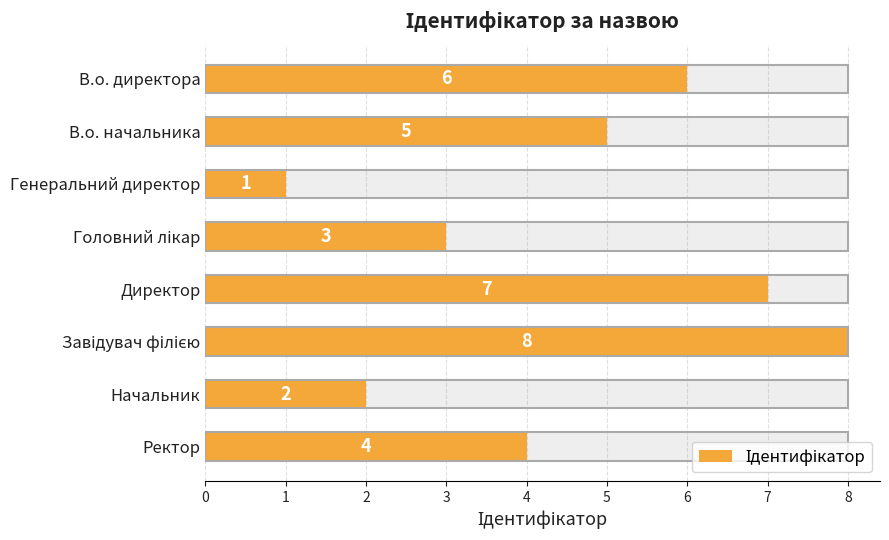

Rank the categories by value from lowest to highest.

Генеральний директор, Начальник, Головний лікар, Ректор, В.о. начальника, В.о. директора, Директор, Завідувач філією